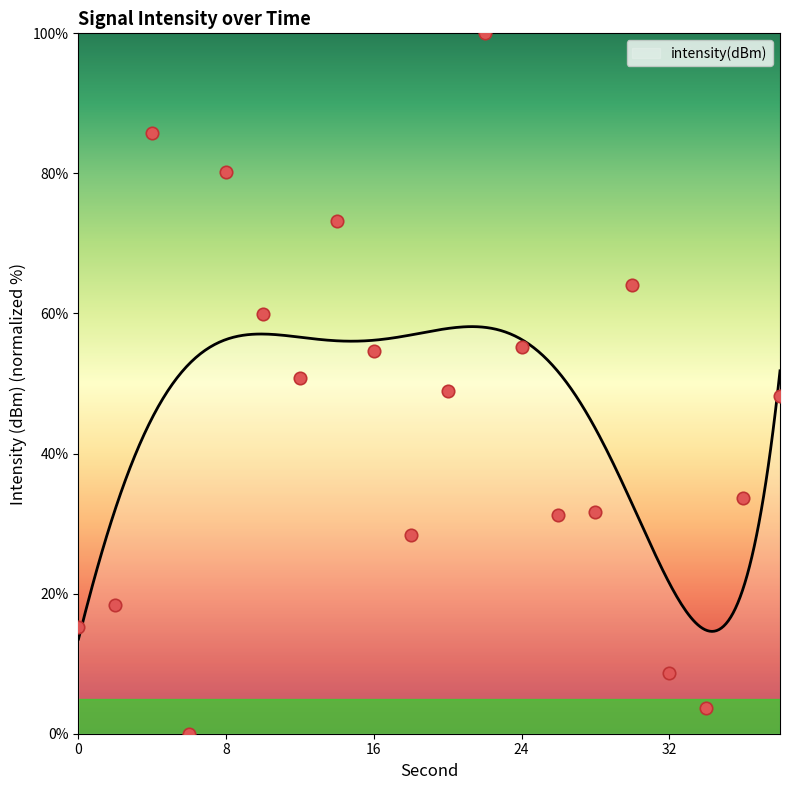

Between 18 and 16, which is larger?

16